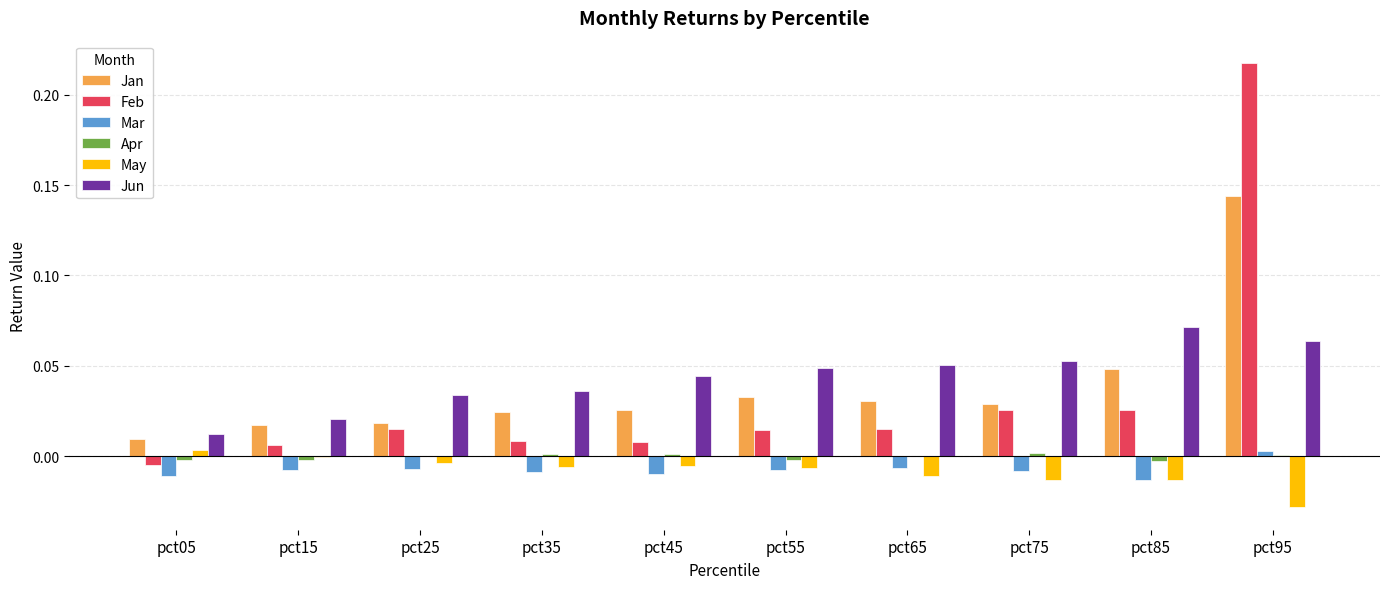

At which category is the sum across all series the highest?

pct95